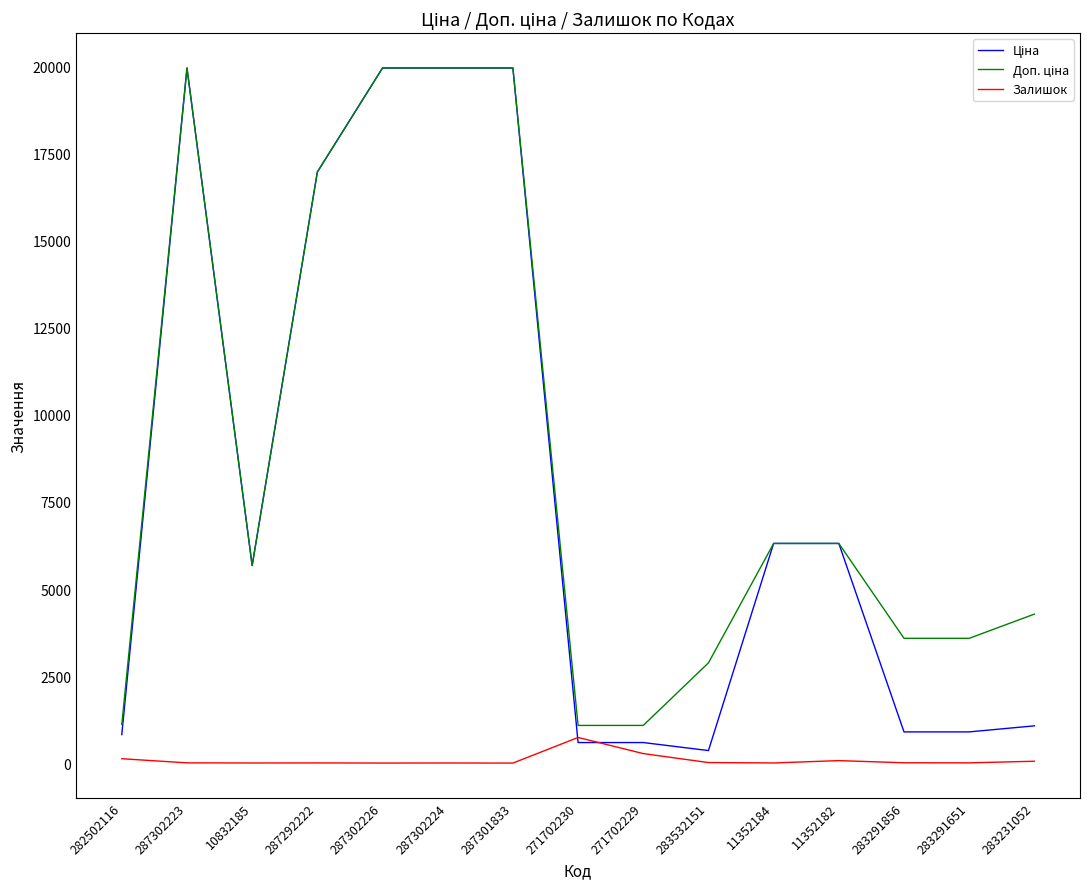

What is the maximum value for Залишок?

736.0